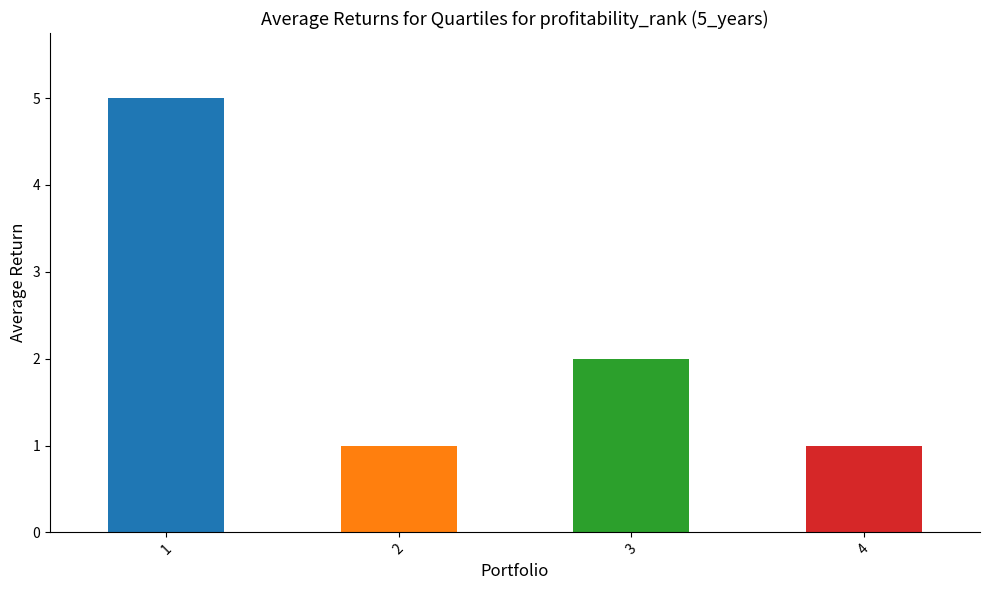

What is the maximum value shown in the chart?

5